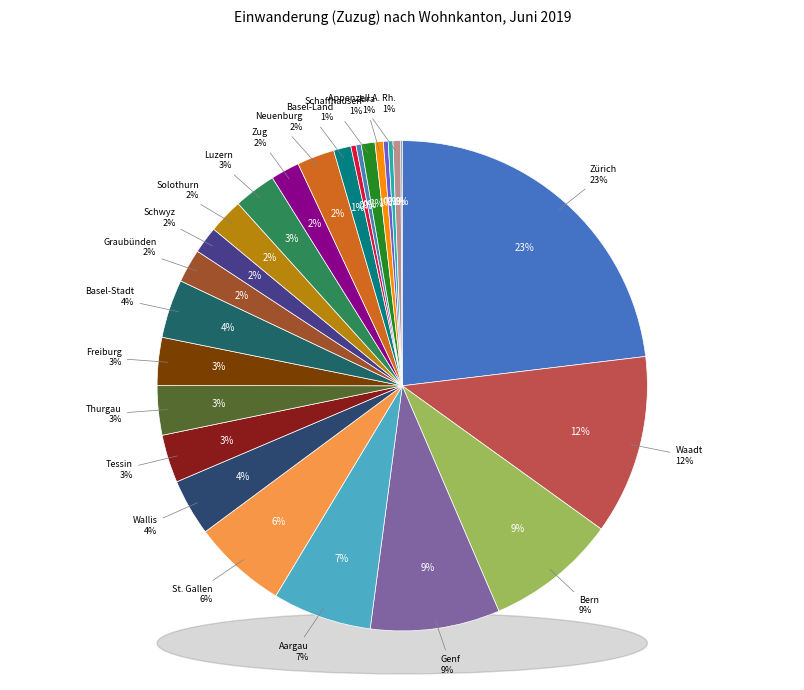

What is the change in value from Zürich to Basel-Land?

-2320